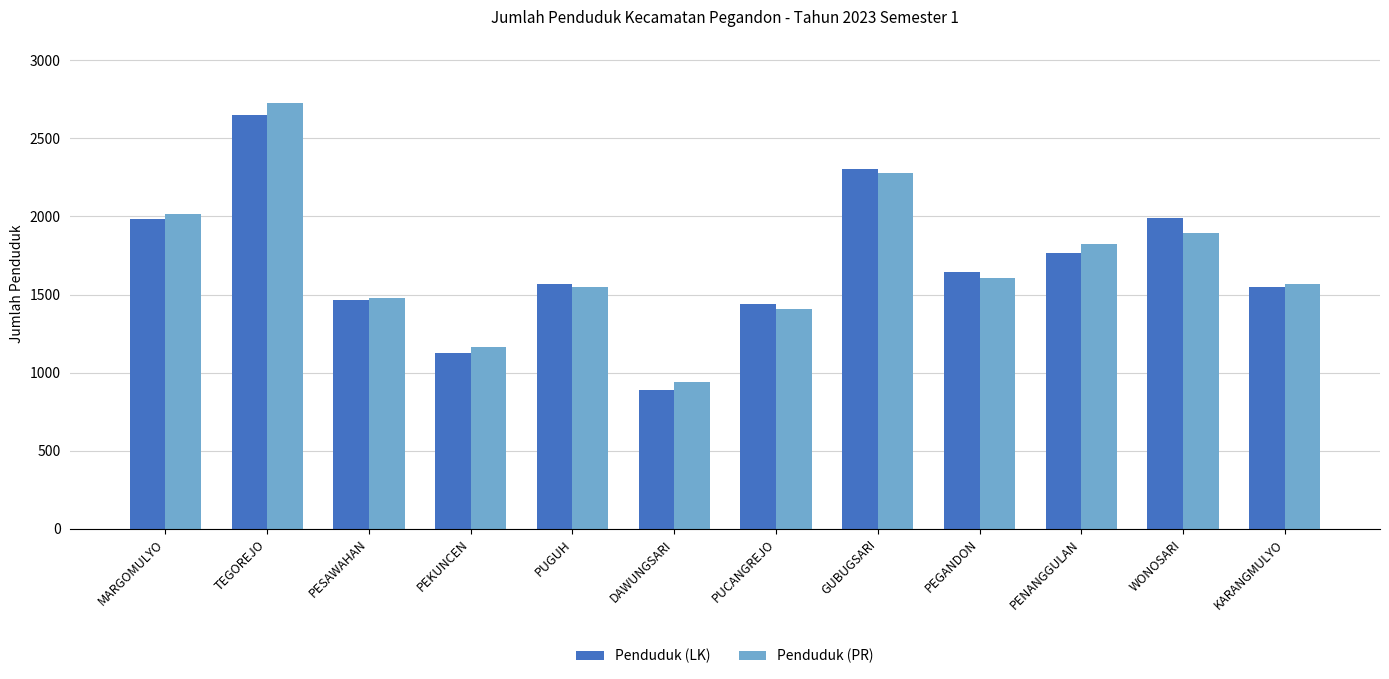

Between MARGOMULYO and PEKUNCEN, which series saw the biggest shift?

Penduduk (LK)